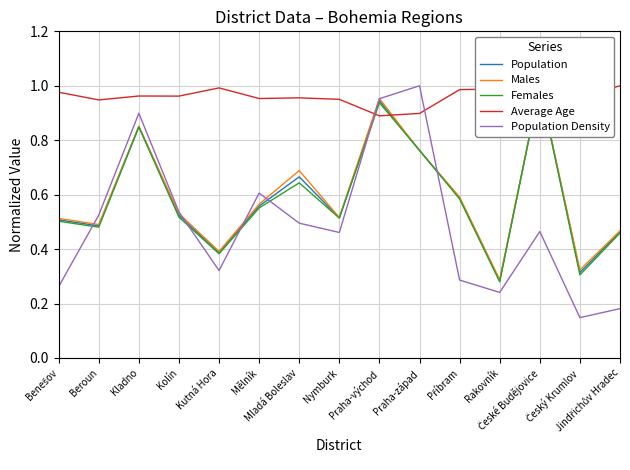

Which series has the widest spread of values?

Population Density